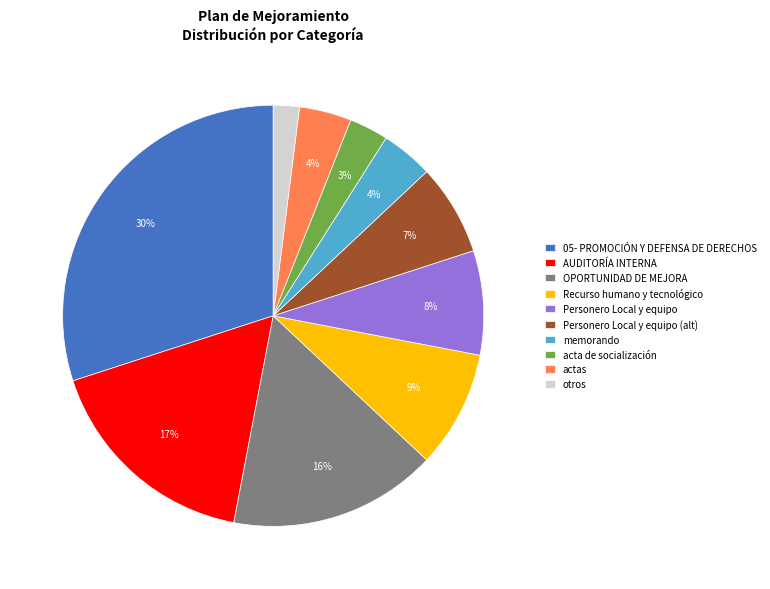

The Personero Local y equipo slice represents 16% of the pie. True or false?

False